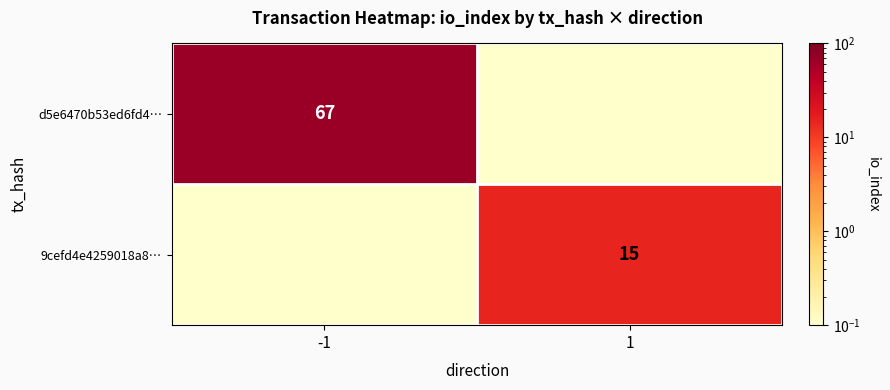

True or false: 9cefd4e4259018a8… has a value of 21.0 at 1.

False